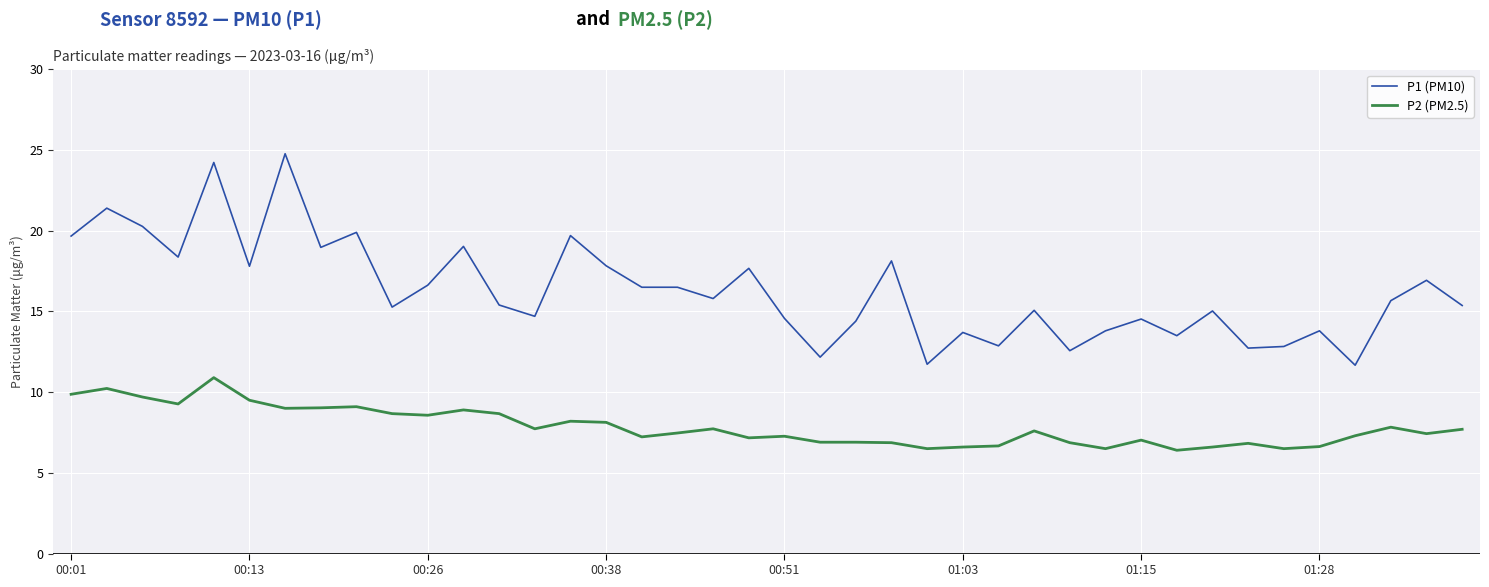

Which series has the largest range (max minus min)?

P1 (PM10)